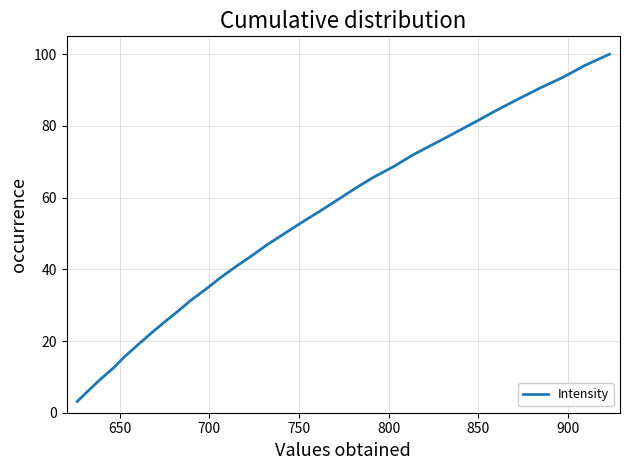

What is the difference between the maximum and minimum values?

96.9